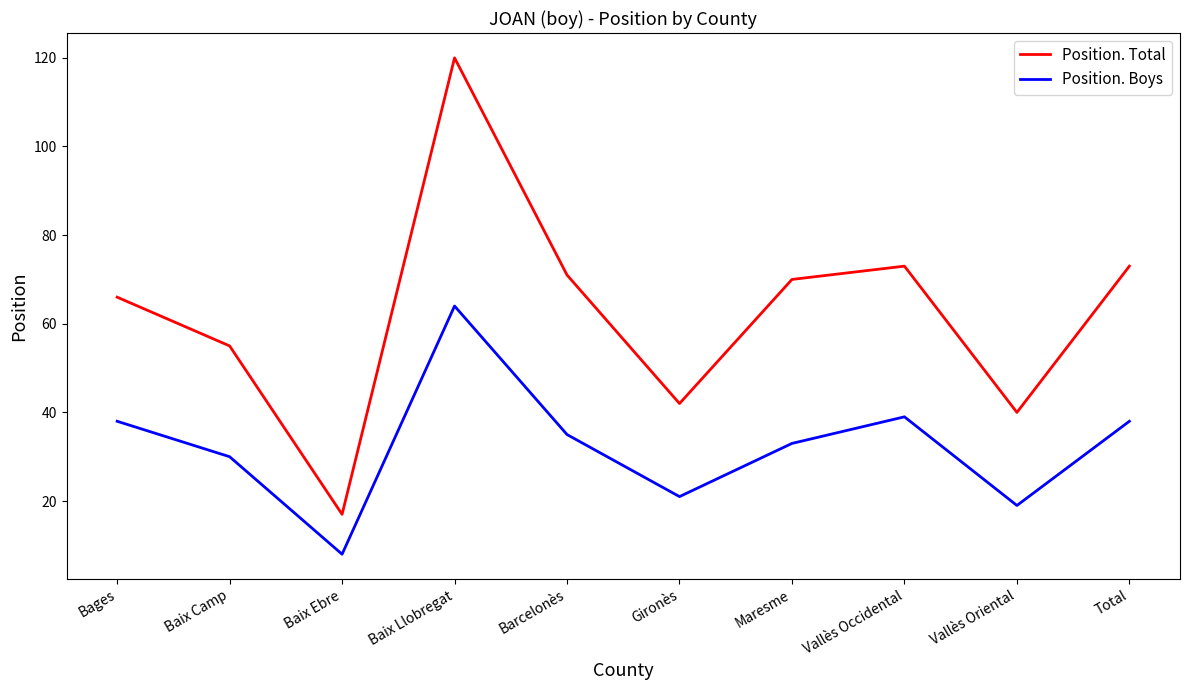

Where is the first local maximum for Position. Total?

Baix Llobregat